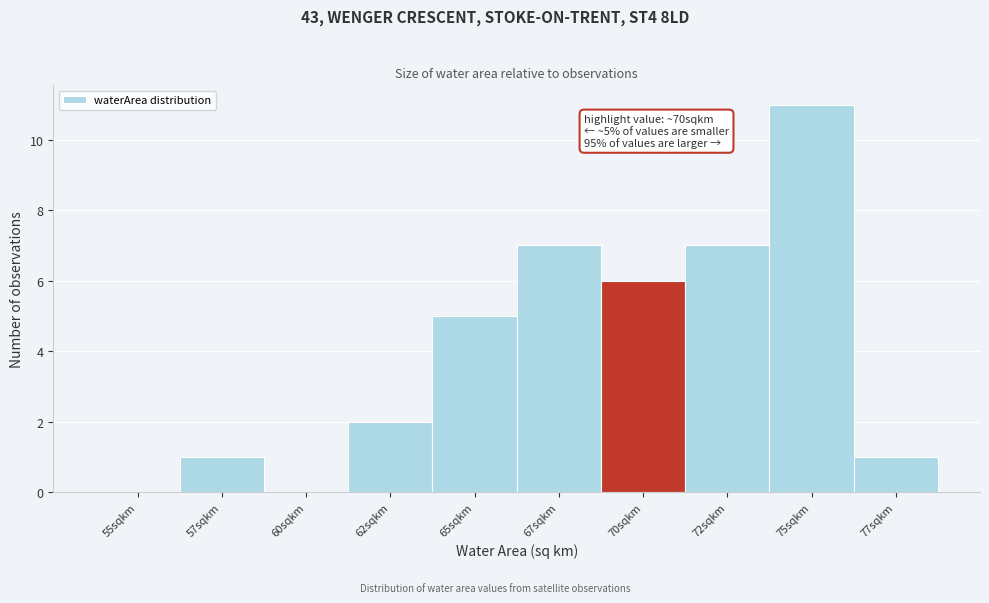

Reading left to right, what are all the values shown in this chart?

55sqkm=0	57sqkm=1	60sqkm=0	62sqkm=2	65sqkm=5	67sqkm=7	70sqkm=6	72sqkm=7	75sqkm=11	77sqkm=1